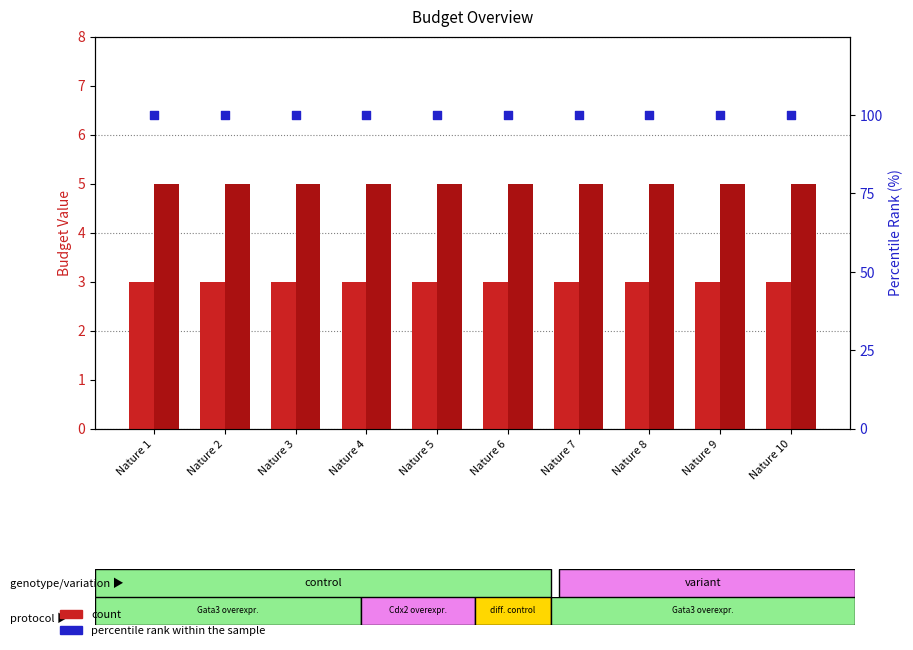

Which series reaches the minimum Y coordinate?

R-15 (count)